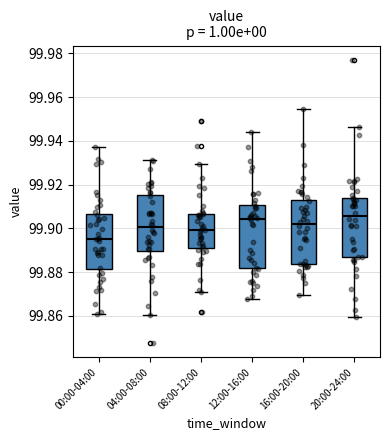

Which box has the lowest median line?

00:00-04:00